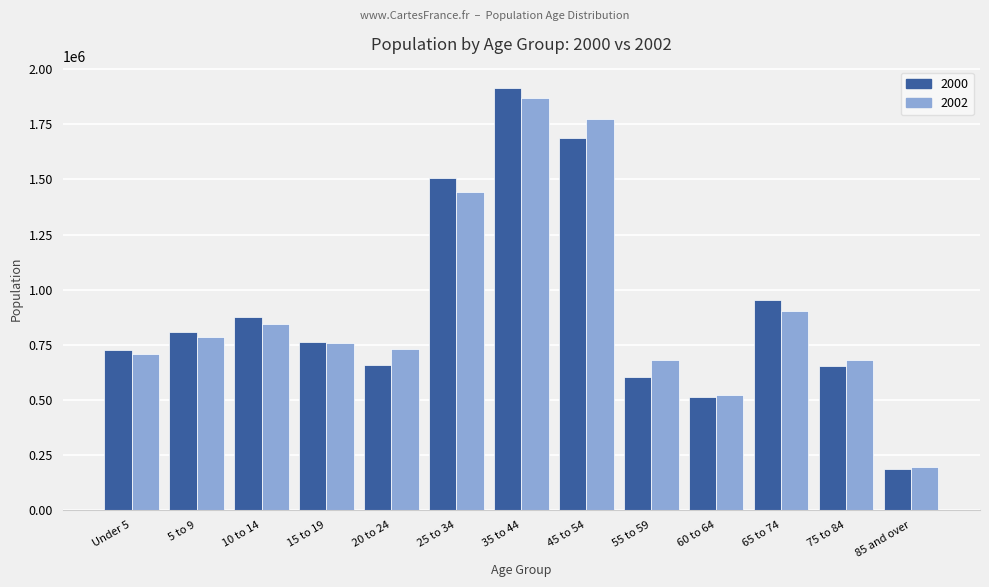

What is the spread (max minus min) of values at 10 to 14?

33323